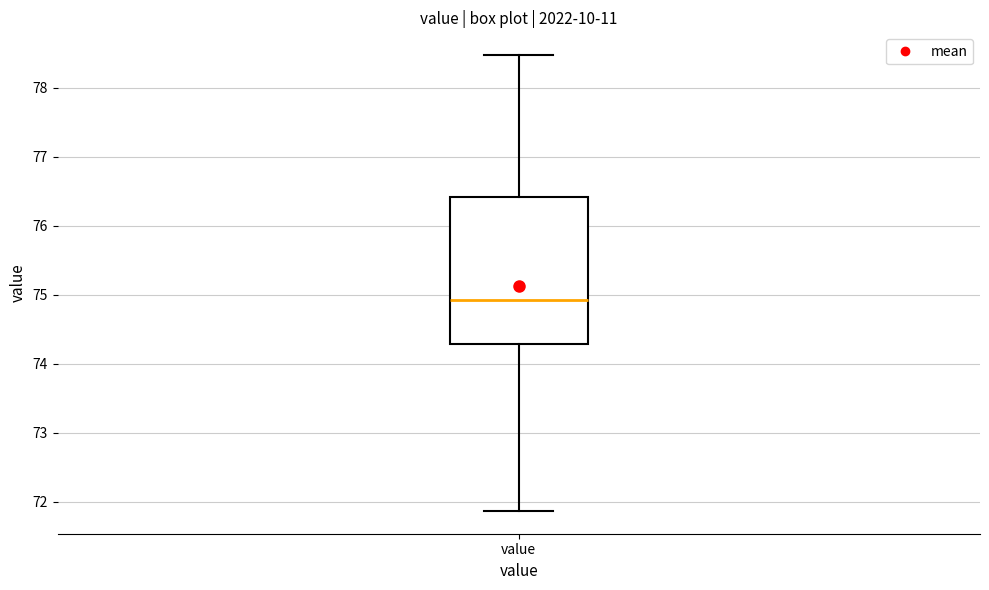

Where is the upper edge of the box for value on the y-axis? The values are not printed on the chart, so give them approximately, as read against the axis.

76.4